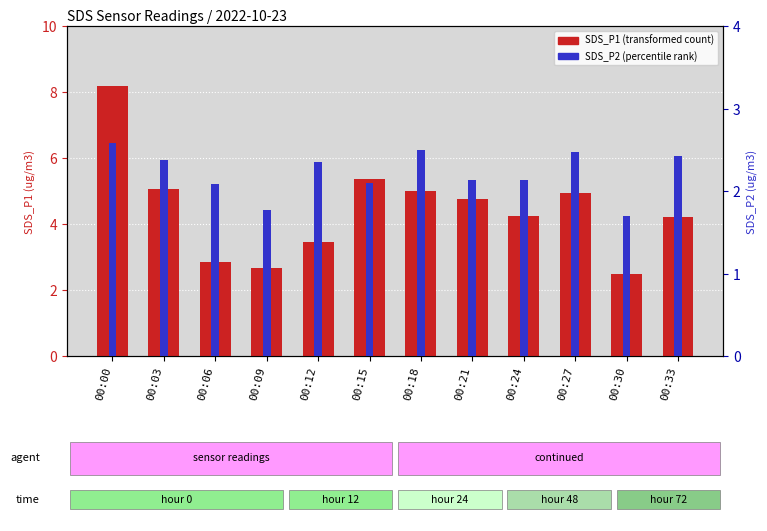

How many bars are there in total?

24